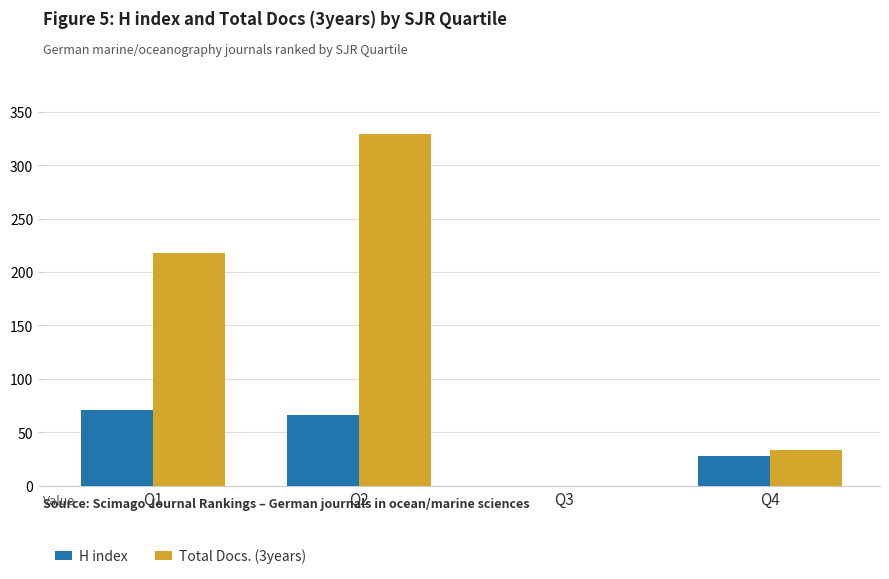

Where does the H index series first go above 66?

Q1